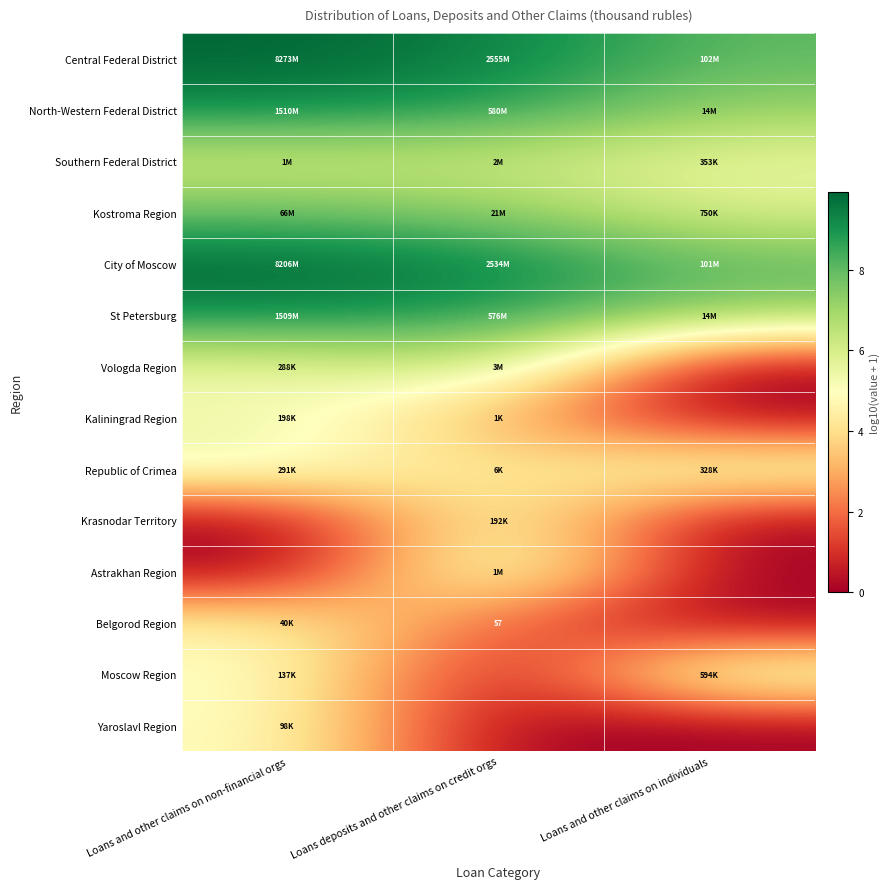

The Kaliningrad Region series shows 5.3 at Loans and other claims on non-financial orgs. True or false?

True